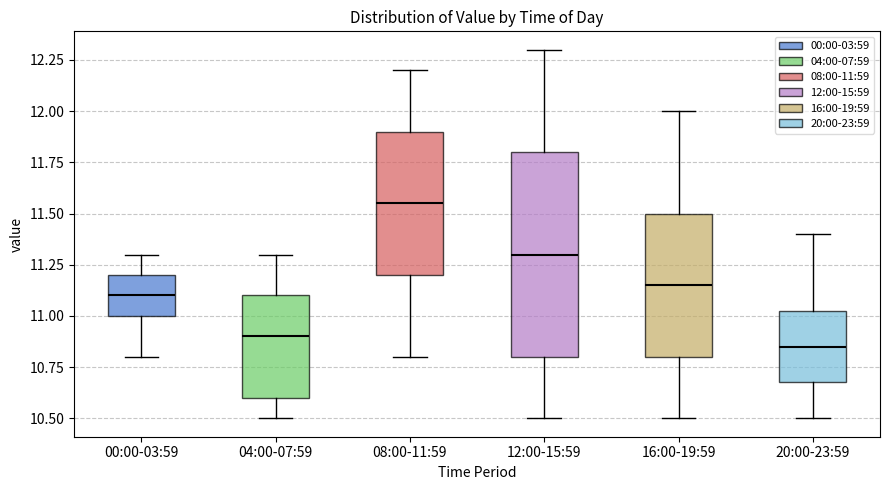

Reading left to right, read every box against the y-axis: the position of its median line, the range the box covers, and the ends of its whiskers. The values are not printed on the chart, so give them approximately, as read against the axis.

00:00-03:59: median 11.10, box 11.00 to 11.20, whiskers 10.80 to 11.30
04:00-07:59: median 10.90, box 10.60 to 11.10, whiskers 10.50 to 11.30
08:00-11:59: median 11.55, box 11.20 to 11.90, whiskers 10.80 to 12.20
12:00-15:59: median 11.30, box 10.80 to 11.80, whiskers 10.50 to 12.30
16:00-19:59: median 11.15, box 10.80 to 11.50, whiskers 10.50 to 12.00
20:00-23:59: median 10.85, box 10.70 to 11.05, whiskers 10.50 to 11.40